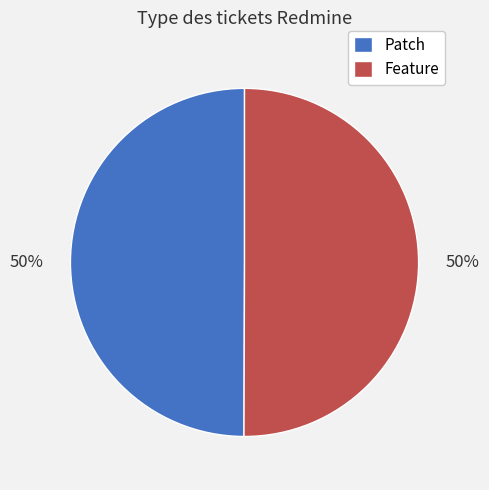

Combined, do Feature and Patch account for over 50%?

Yes